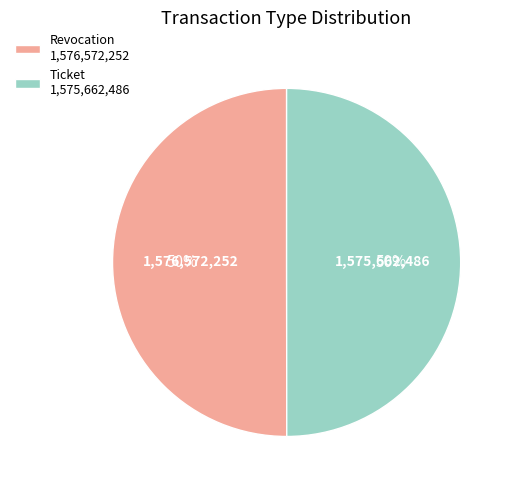

Count the number of slices in the pie.

2